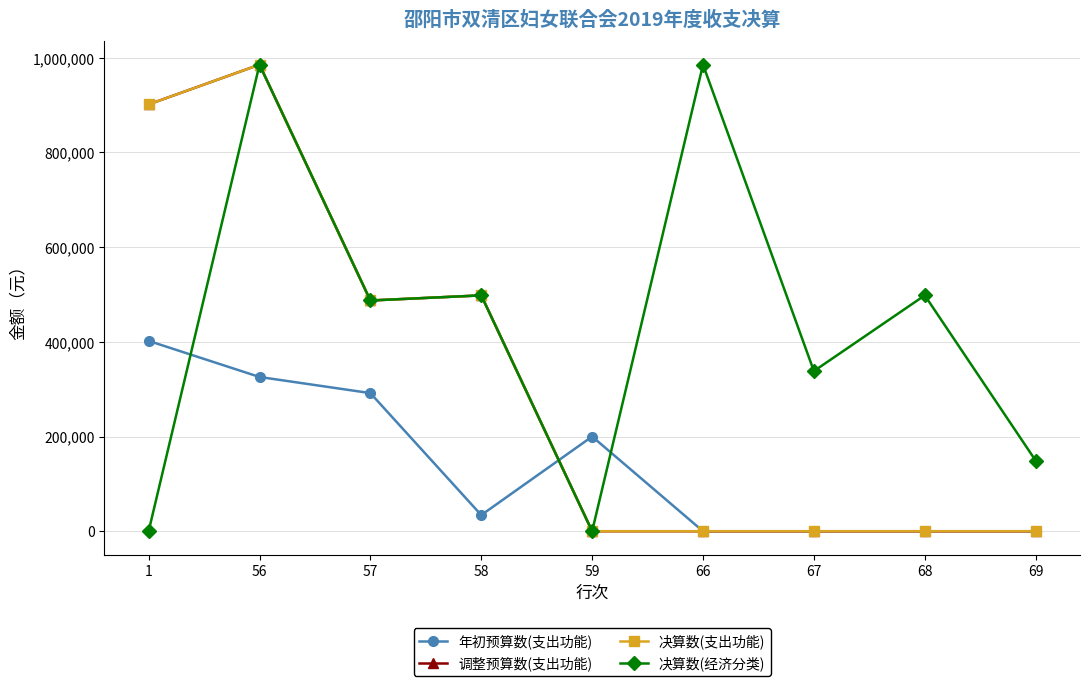

Is it true that 调整预算数(支出功能) equals 0 at 59?

True